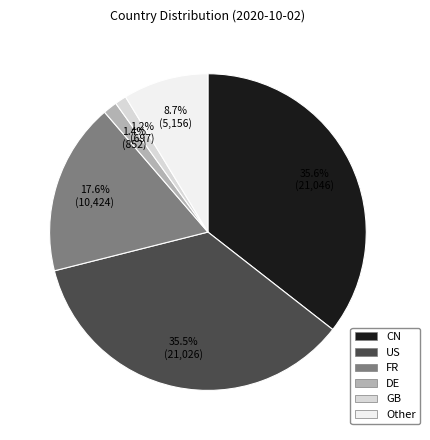

What is the ratio of the value at CN to the value at FR?

2.0